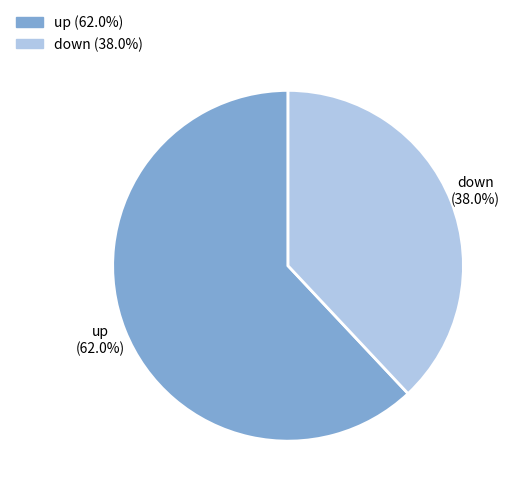

Does up account for over 50% of the chart?

Yes